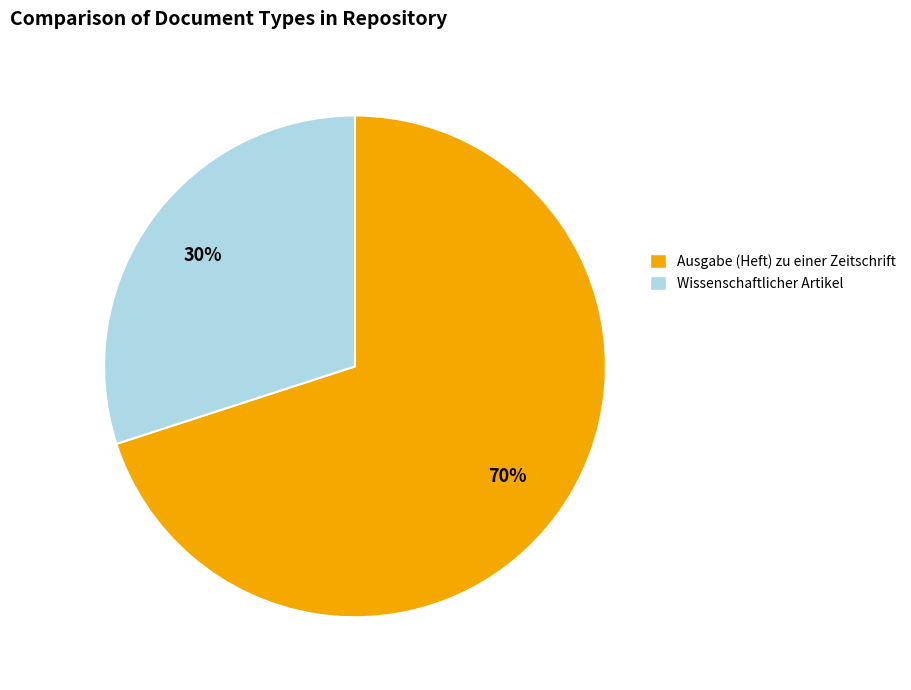

Do Wissenschaftlicher Artikel and Ausgabe (Heft) zu einer Zeitschrift together represent more than half of the pie?

Yes